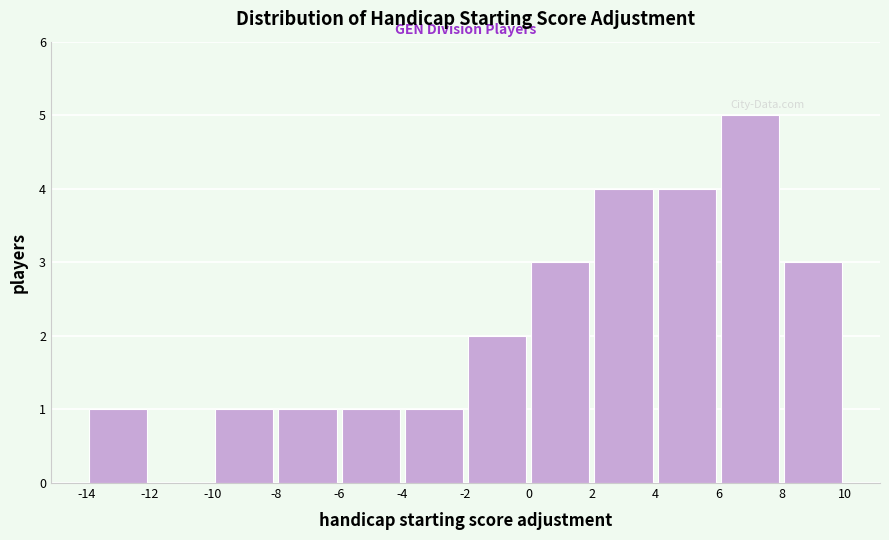

Which range on the x-axis has the tallest bar?

6 to 8